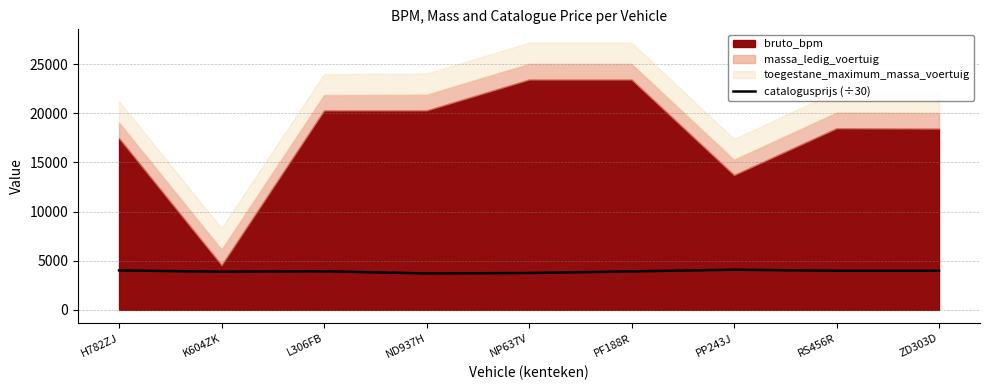

The catalogusprijs (÷30) series shows 4015.8 at H782ZJ. True or false?

True